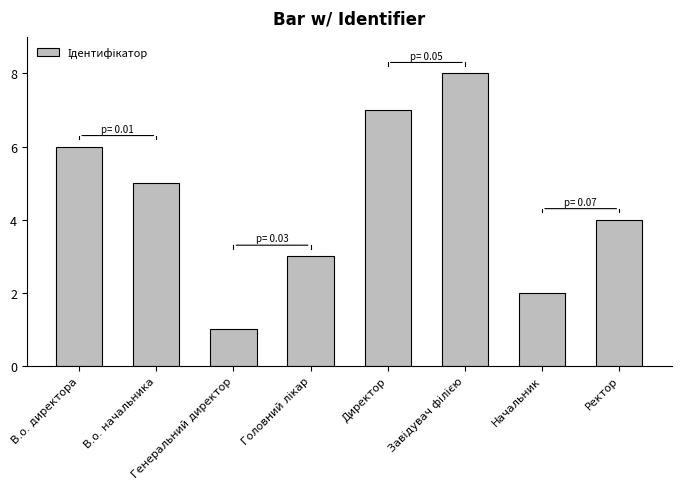

What is the minimum value shown in the chart?

1